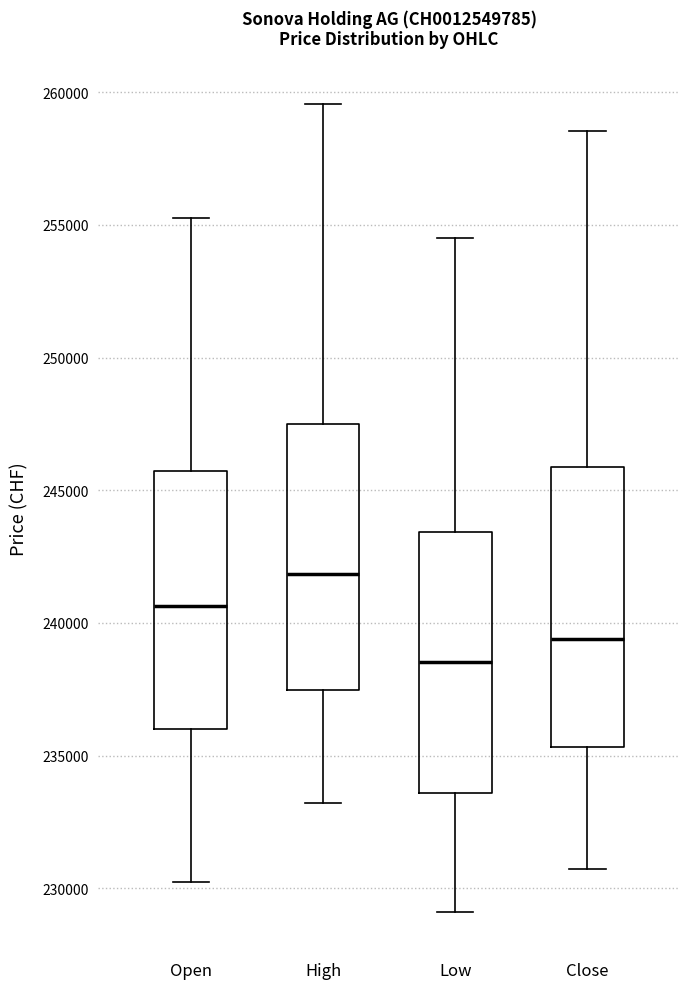

Which box has the lowest median line?

Low